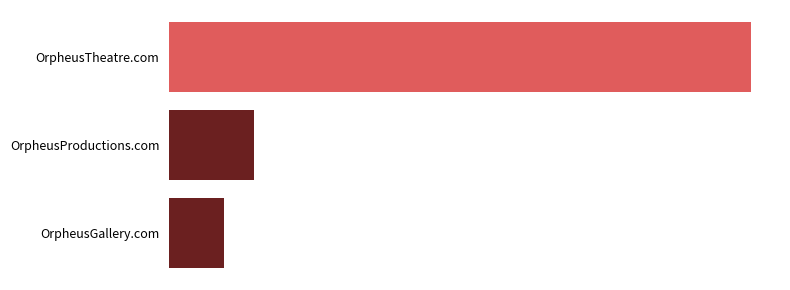

What is the maximum value shown in the chart?

19888